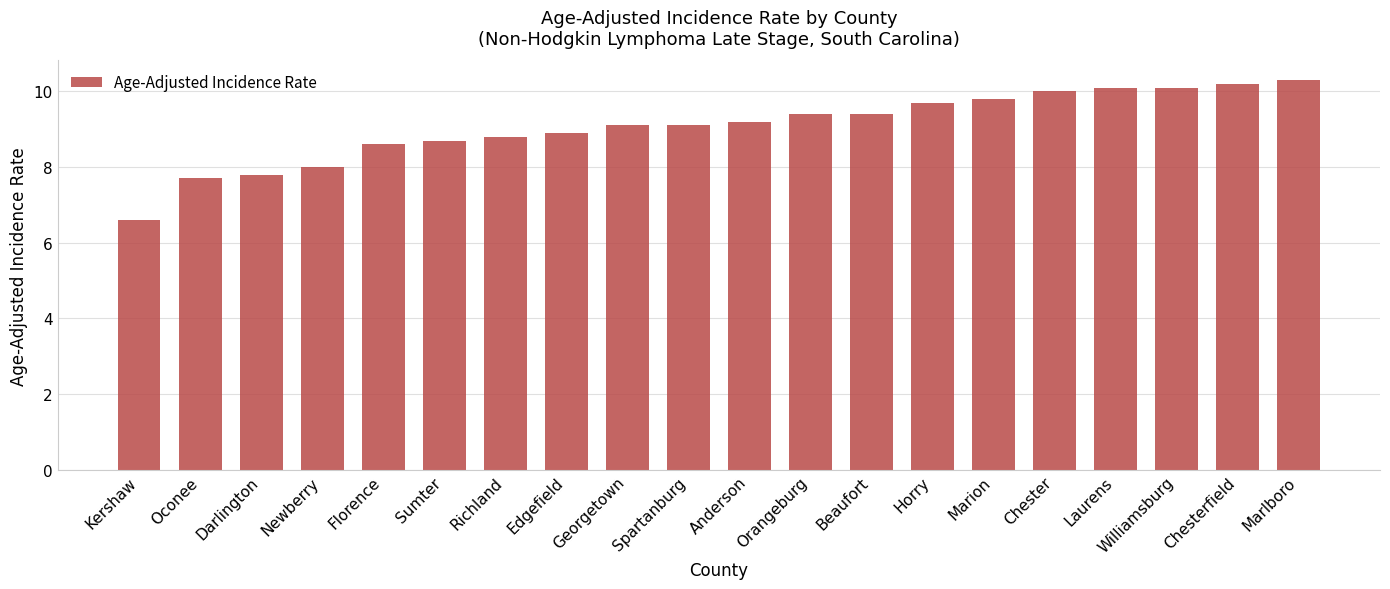

Read the value at Georgetown.

9.1